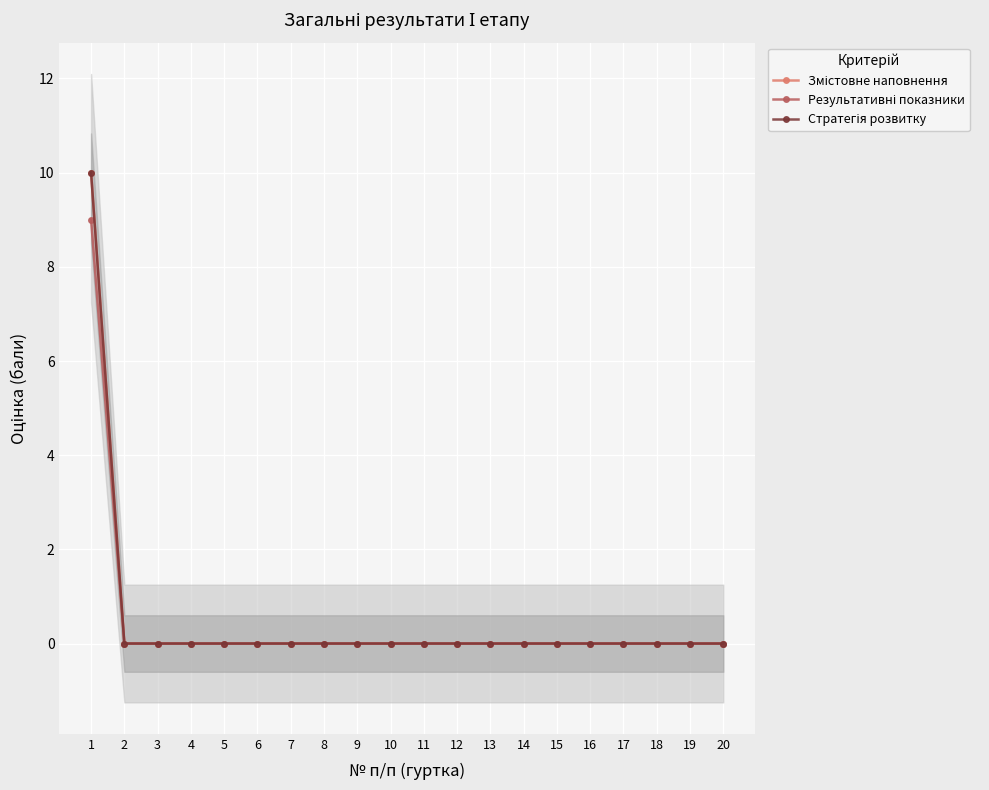

List the labels in order of Стратегія розвитку value, smallest first.

2, 3, 4, 5, 6, 7, 8, 9, 10, 11, 12, 13, 14, 15, 16, 17, 18, 19, 20, 1